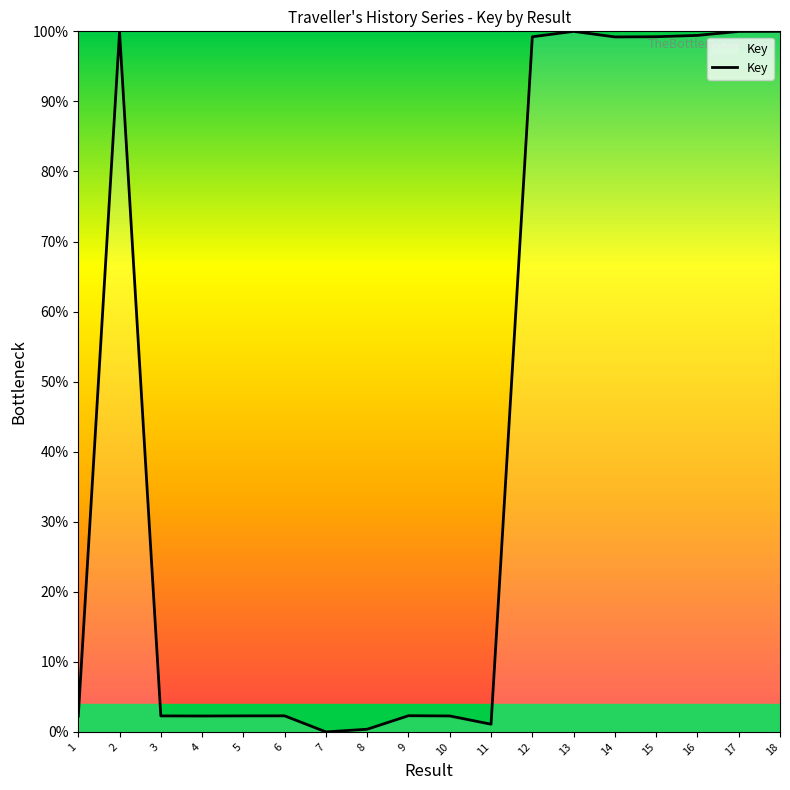

What is the maximum value shown in the chart?

100.0